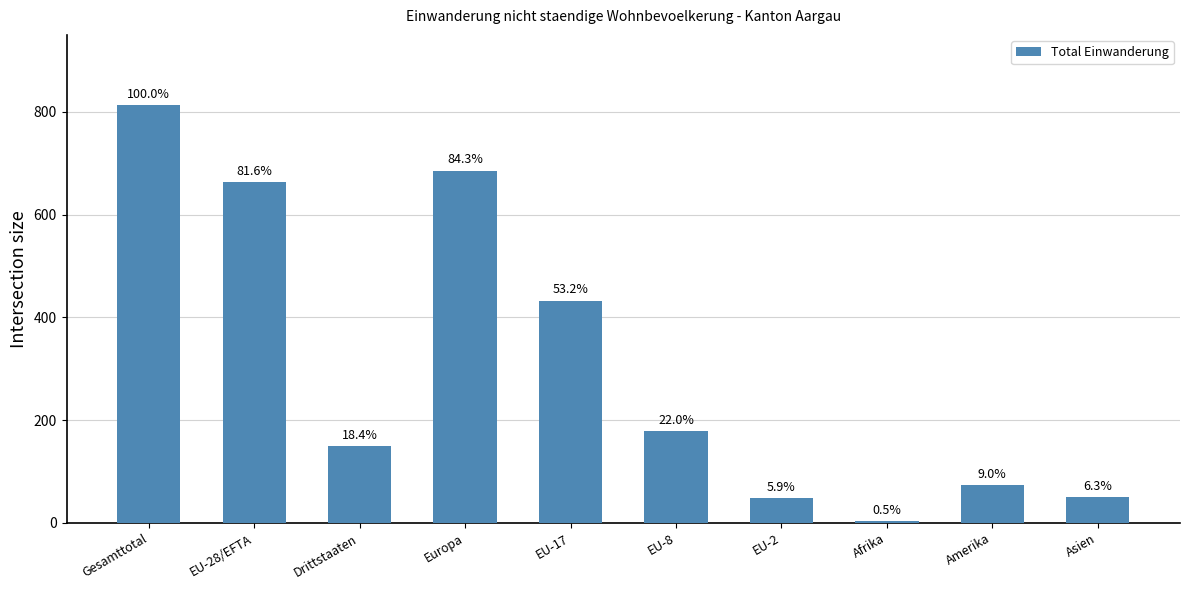

Rank the categories by value from highest to lowest.

Gesamttotal, Europa, EU-28/EFTA, EU-17, EU-8, Drittstaaten, Amerika, Asien, EU-2, Afrika